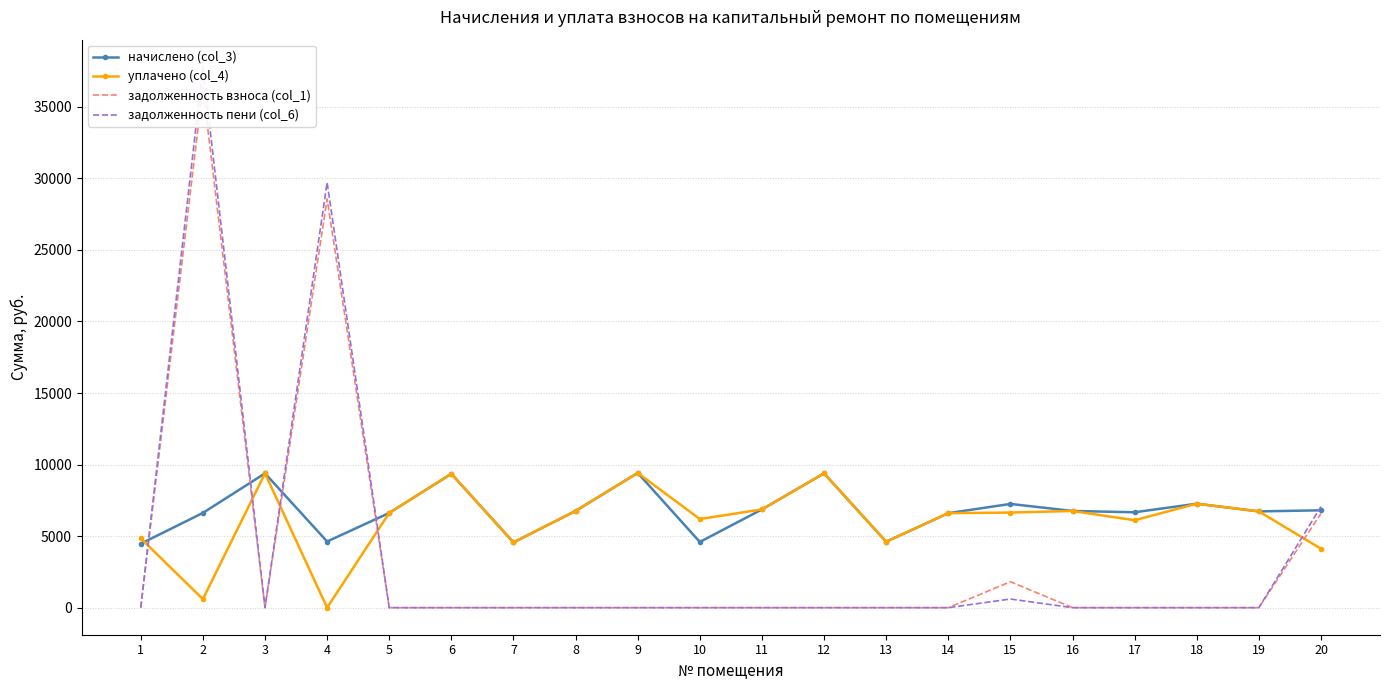

What is the difference between the second highest and second lowest values in the задолженность взноса (col_1) series?

28558.9